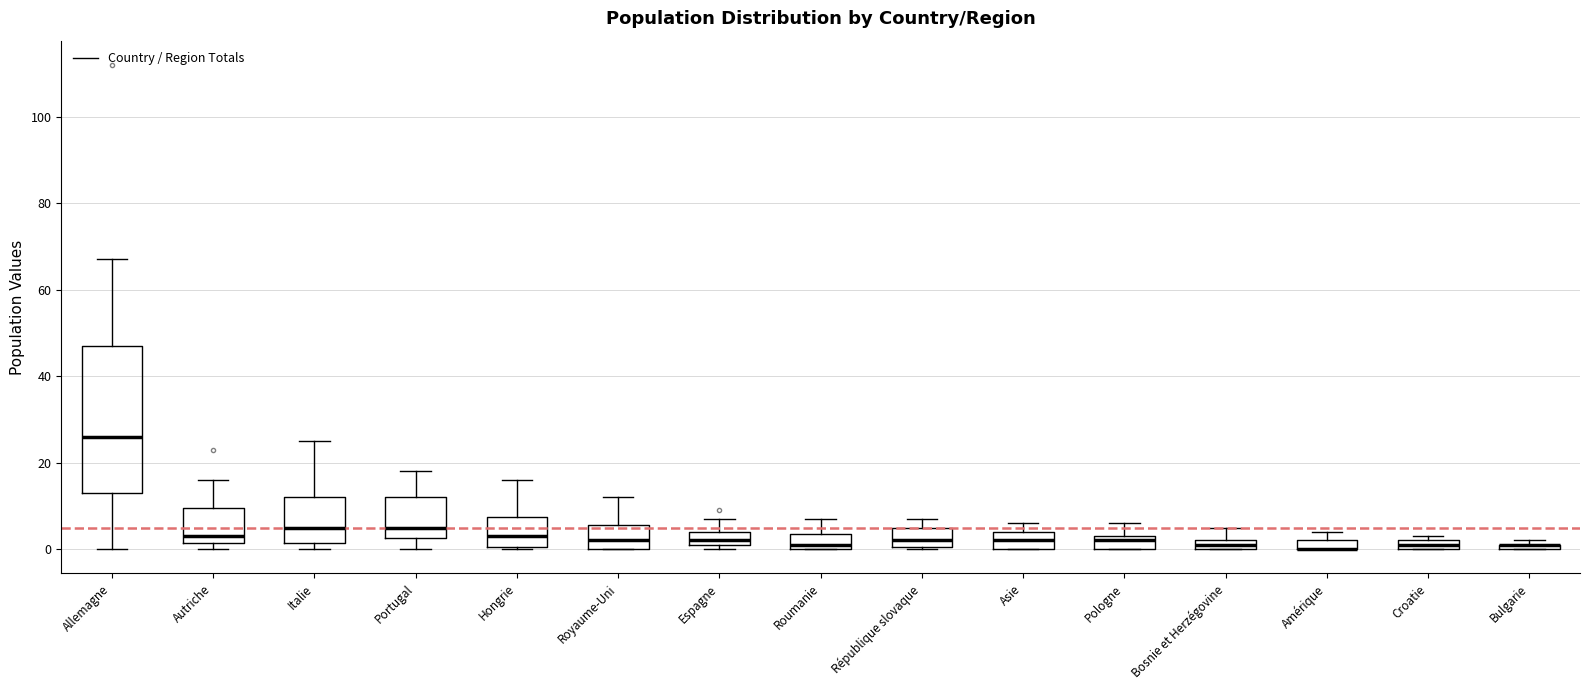

Where does the median line of the box for Roumanie sit on the y-axis? The values are not printed on the chart, so give them approximately, as read against the axis.

2